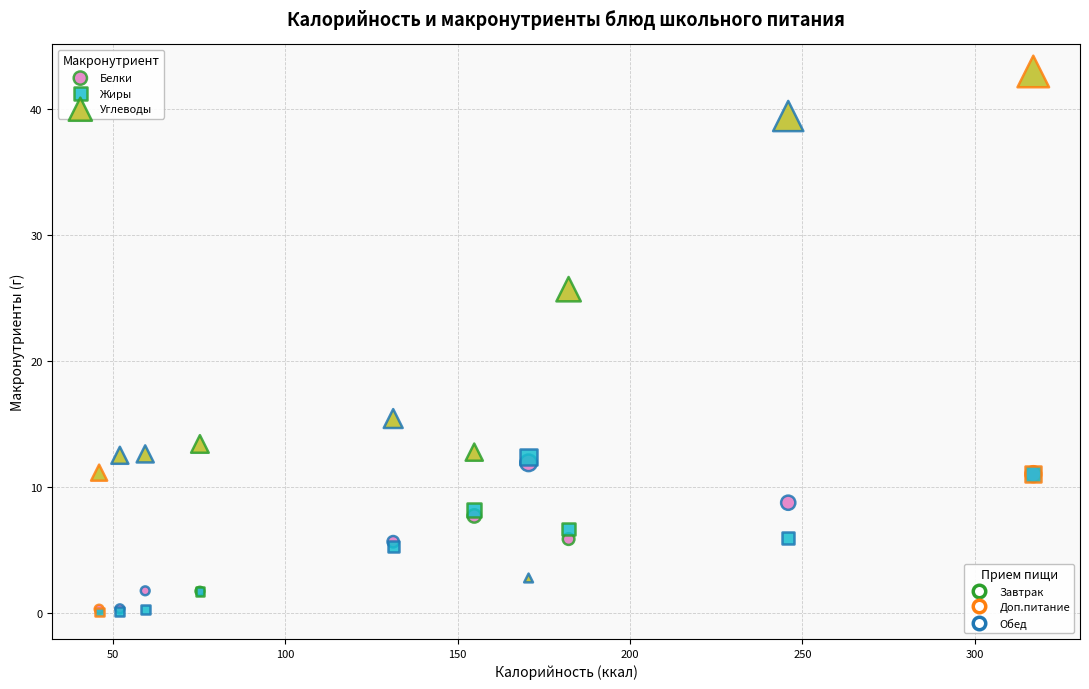

Across all series, what Y value is closest to 21?

25.7